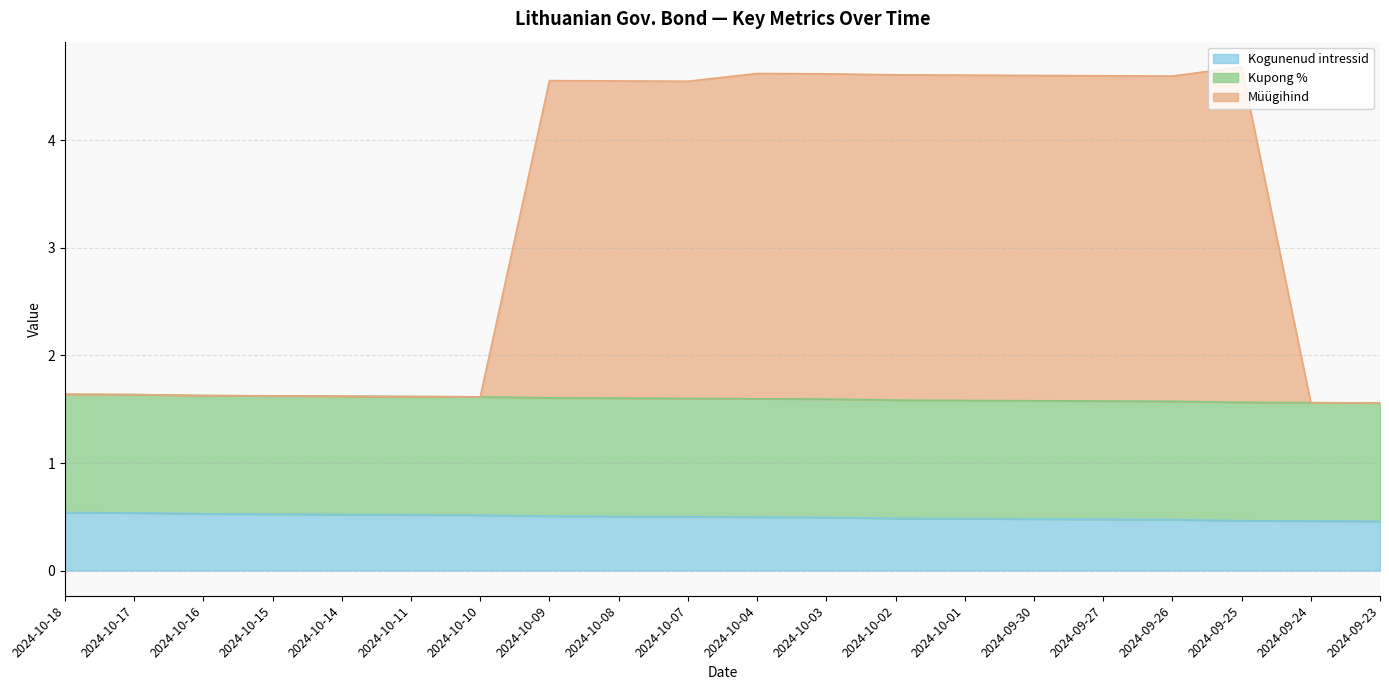

What is the value of the Kogunenud intressid point at the 5th from the left?

0.5